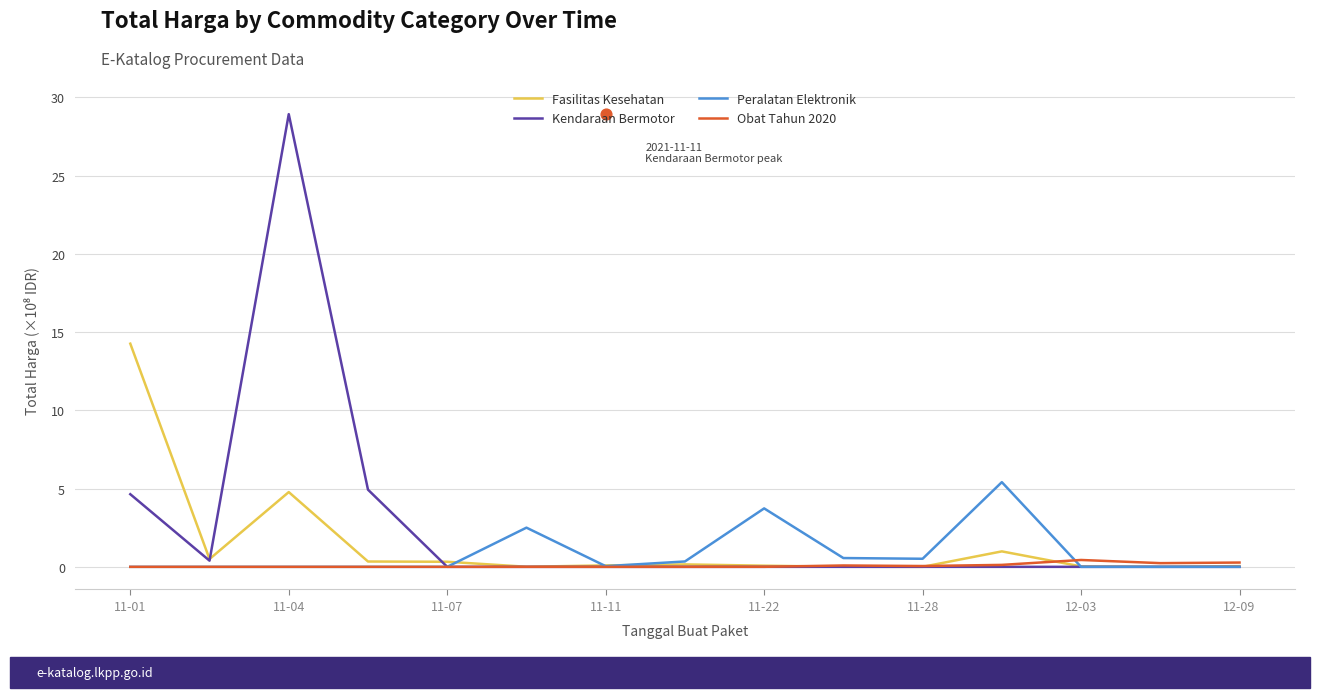

Which series contains the highest Y value?

Kendaraan Bermotor